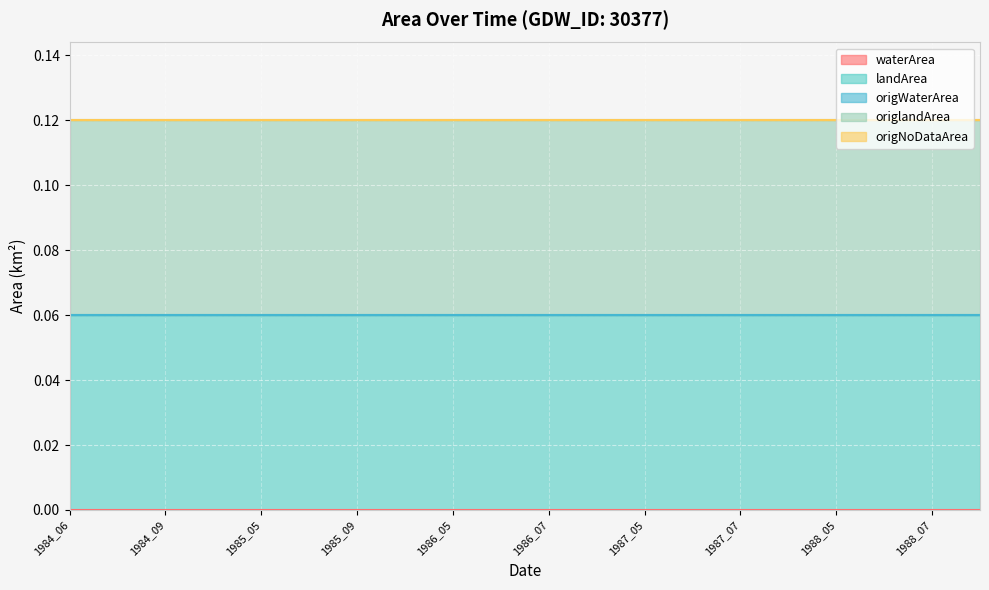

Which category has the lowest value across all series?

1984_06